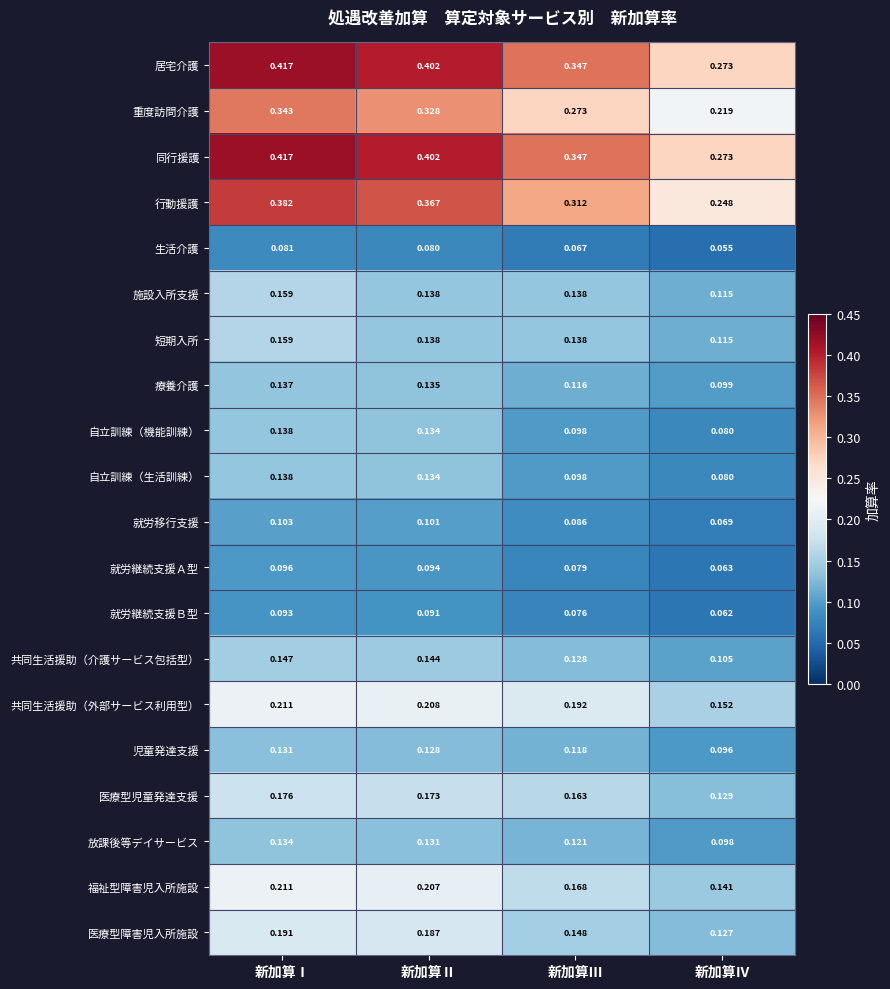

Which category has the lowest value across all series?

新加算Ⅳ